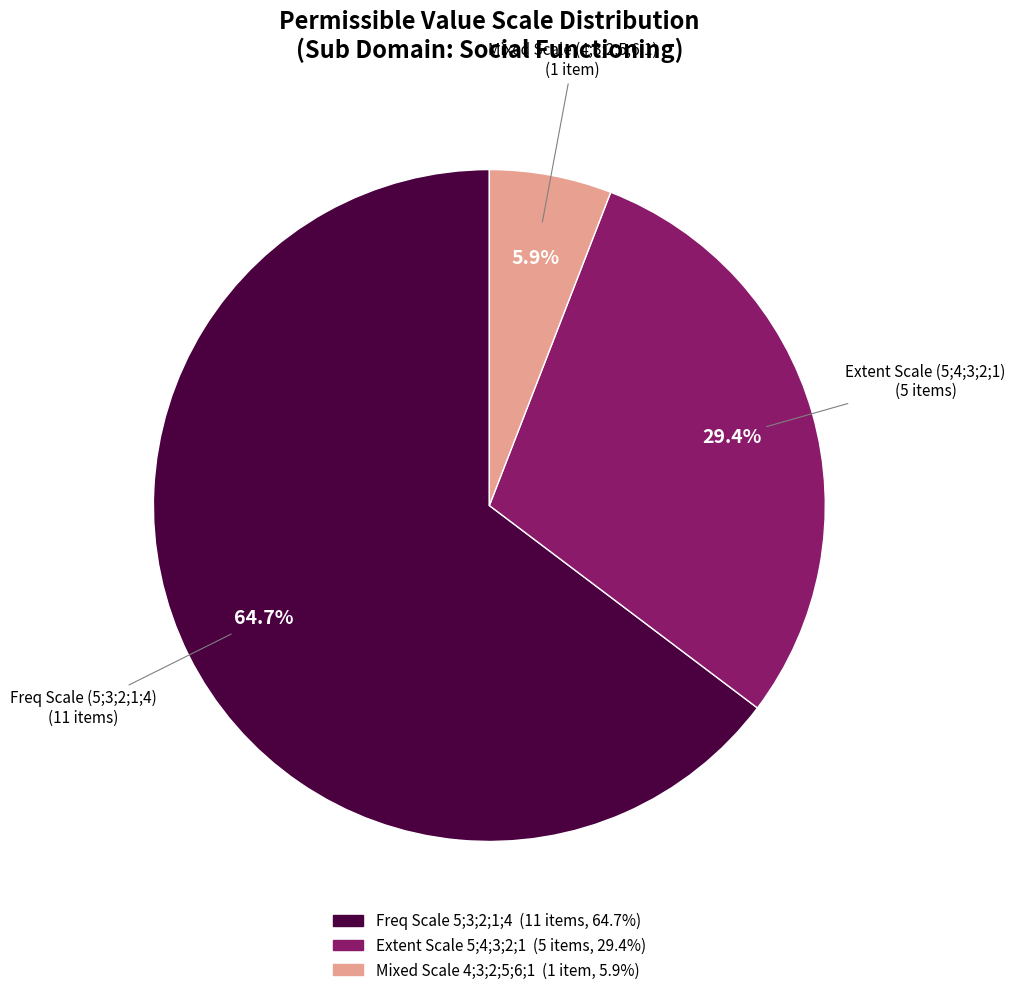

To the nearest percent, what is the average slice percentage?

33%